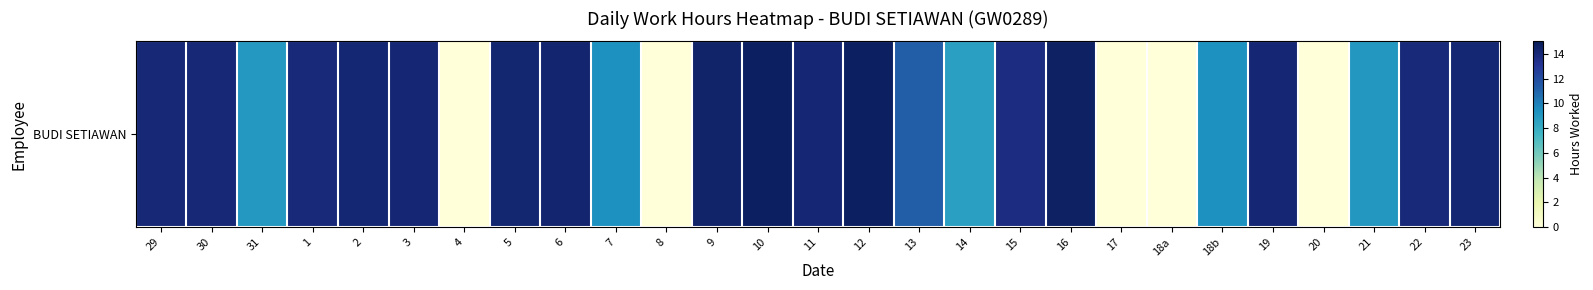

What is the difference between the maximum and second lowest values?

14.7